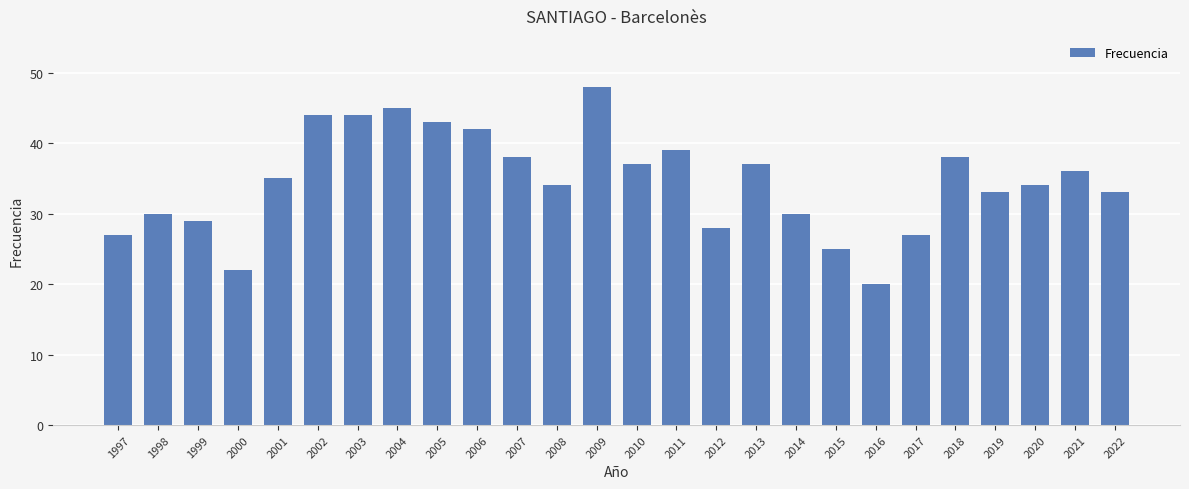

Reading right to left, list all the values displayed in this chart.

2022=33	2021=36	2020=34	2019=33	2018=38	2017=27	2016=20	2015=25	2014=30	2013=37	2012=28	2011=39	2010=37	2009=48	2008=34	2007=38	2006=42	2005=43	2004=45	2003=44	2002=44	2001=35	2000=22	1999=29	1998=30	1997=27